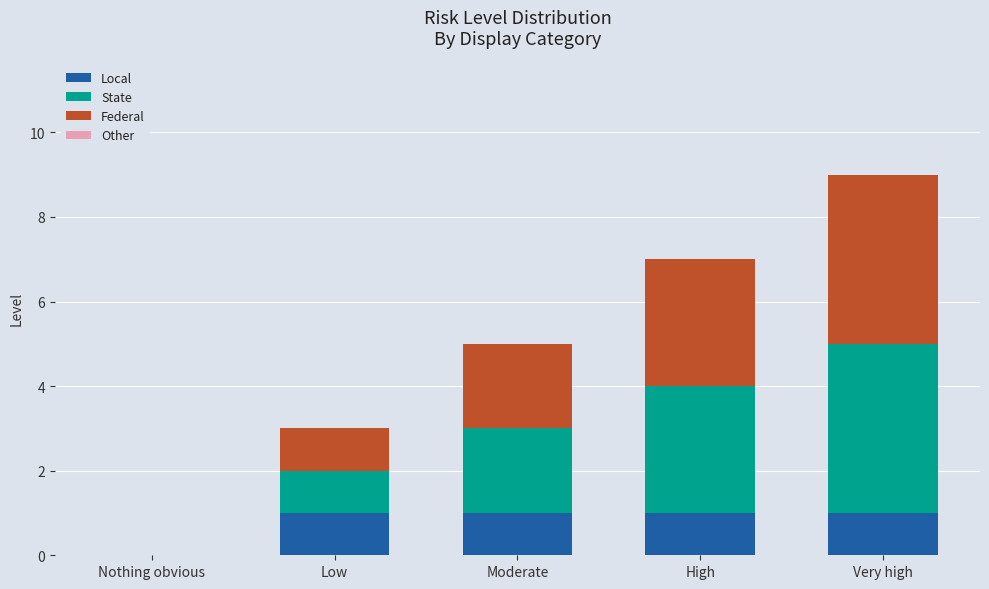

What is the sum of all Local values?

4